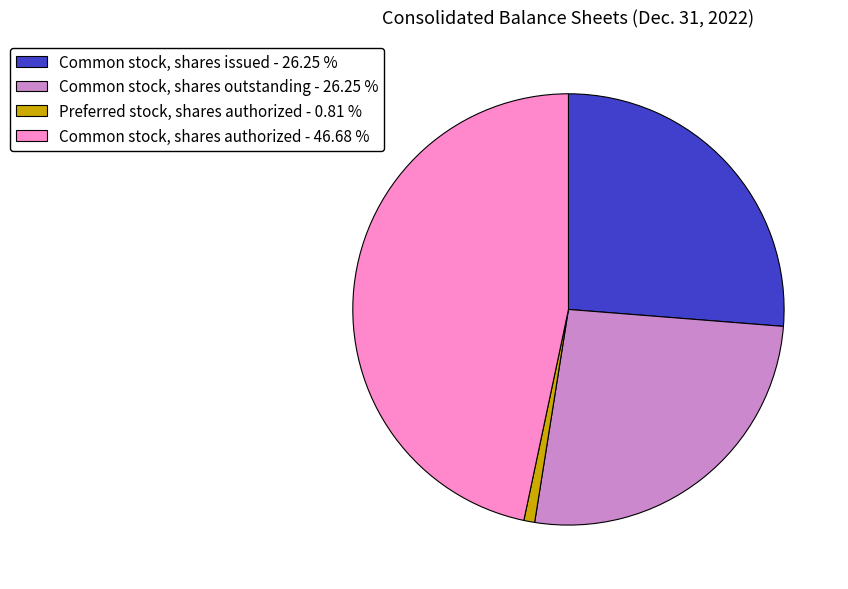

Combined, do Preferred stock, shares authorized - 0.81 % and Common stock, shares authorized - 46.68 % account for over 50%?

No